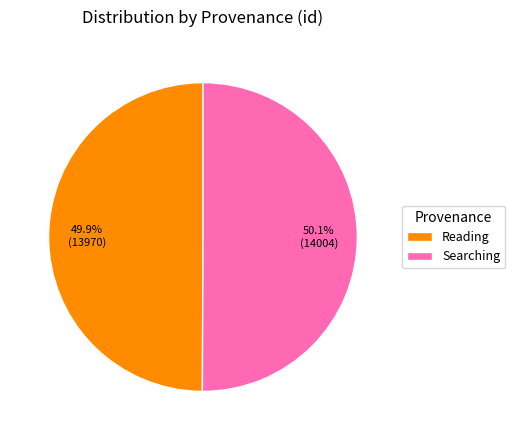

What percentage is the Searching slice, to the nearest percent?

50%